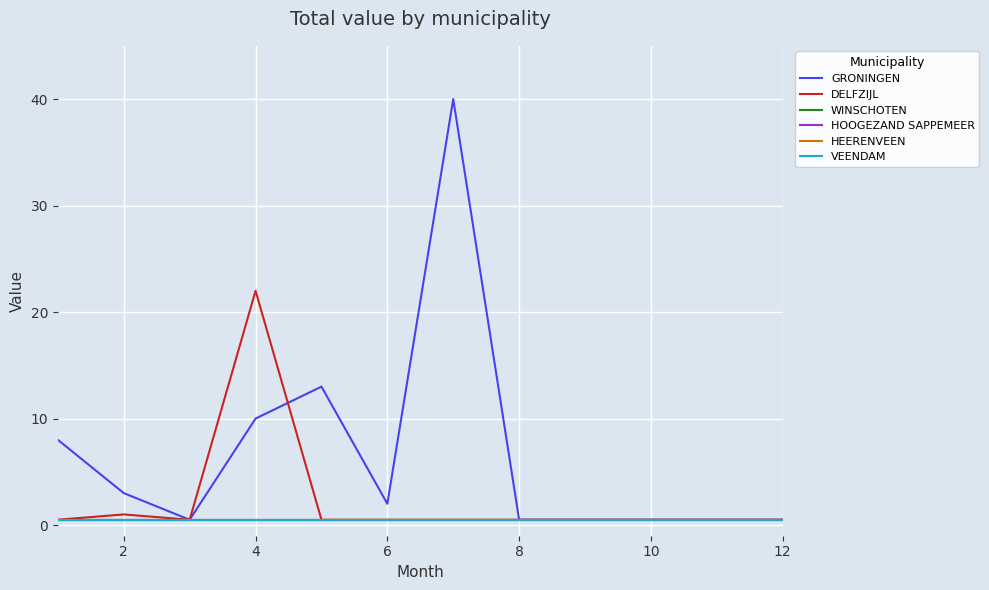

Reading left to right, transcribe all the data shown in this chart.

GRONINGEN: 8.0	3.0	0.5	10.0	13.0	2.0	40.0	0.5	0.5	0.5	0.5	0.5
DELFZIJL: 0.5	1.0	0.5	22.0	0.5	0.5	0.5	0.5	0.5	0.5	0.5	0.5
WINSCHOTEN: 0.5	0.5	0.5	0.5	0.5	0.5	0.5	0.5	0.5	0.5	0.5	0.5
HOOGEZAND SAPPEMEER: 0.5	0.5	0.5	0.5	0.5	0.5	0.5	0.5	0.5	0.5	0.5	0.5
HEERENVEEN: 0.5	0.5	0.5	0.5	0.5	0.5	0.5	0.5	0.5	0.5	0.5	0.5
VEENDAM: 0.5	0.5	0.5	0.5	0.5	0.5	0.5	0.5	0.5	0.5	0.5	0.5